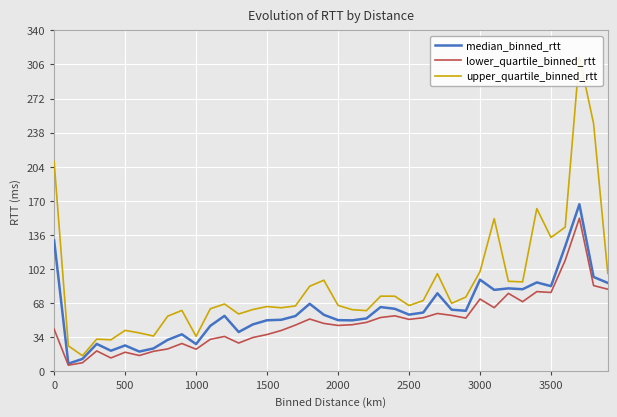

True or false: lower_quartile_binned_rtt and median_binned_rtt cross at least once.

False